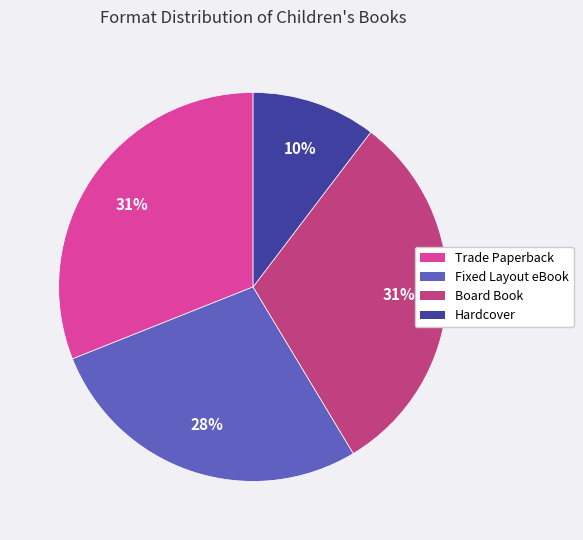

Approximately how many times larger is the value at Hardcover compared to Fixed Layout eBook?

0.4